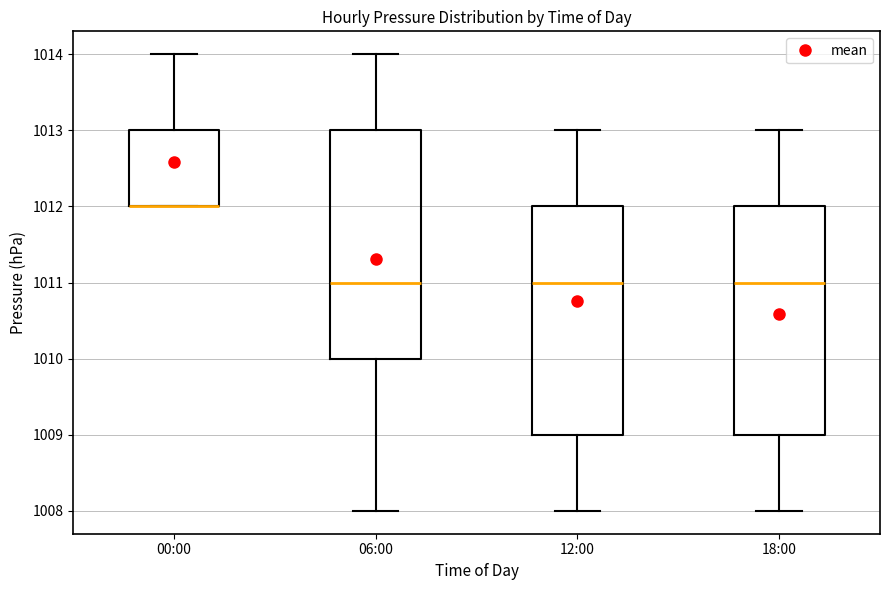

Reading left to right, transcribe this box plot: for each box, give where its median line is, the range the box spans, and where its two whiskers end, as read against the y-axis. The values are not printed on the chart, so give them approximately, as read against the axis.

00:00: median 1012 (drawn on the box's lower edge), box 1012 to 1013, whiskers 1012 to 1014
06:00: median 1011, box 1010 to 1013, whiskers 1008 to 1014
12:00: median 1011, box 1009 to 1012, whiskers 1008 to 1013
18:00: median 1011, box 1009 to 1012, whiskers 1008 to 1013